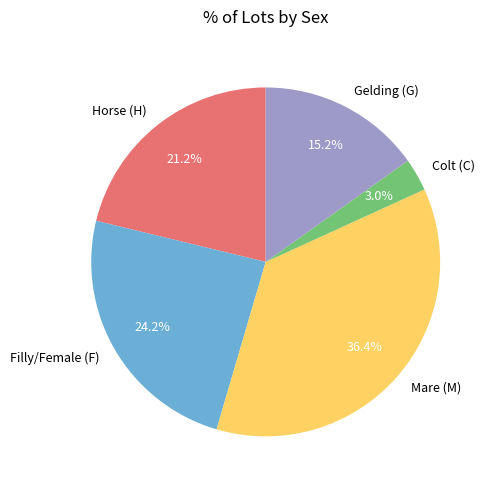

What is the total percentage of Mare (M) and Horse (H)?

57.6%